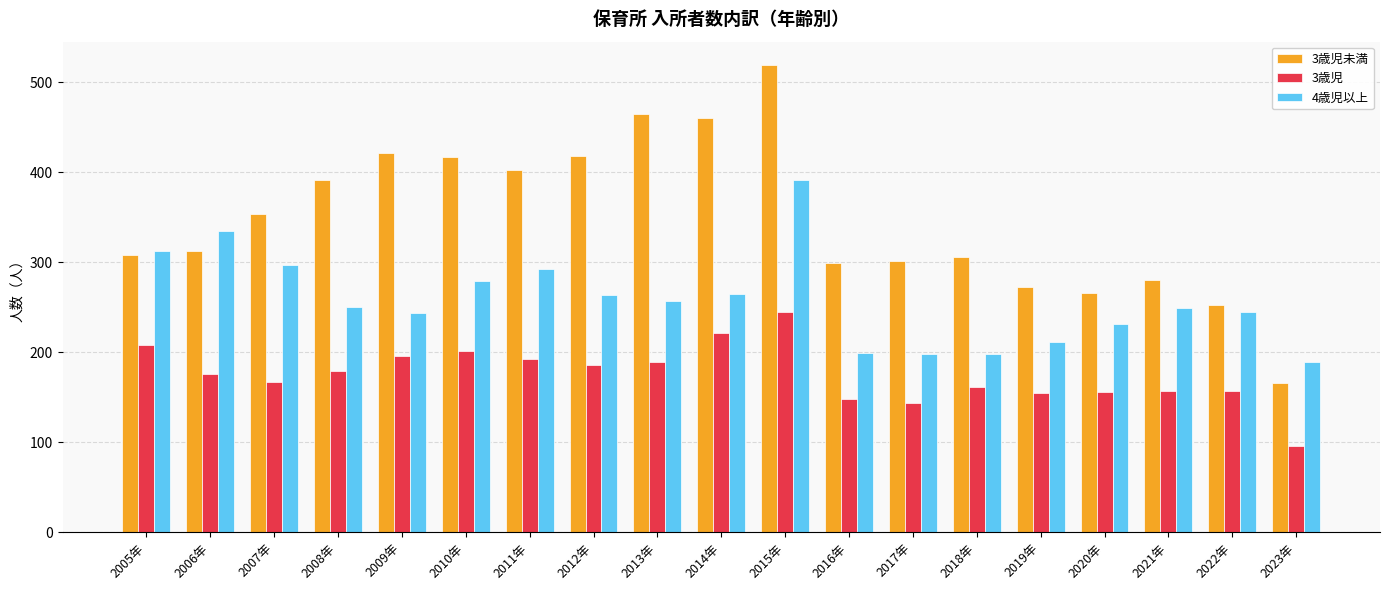

Rank the series by their average value, from highest to lowest.

3歳児未満, 4歳児以上, 3歳児